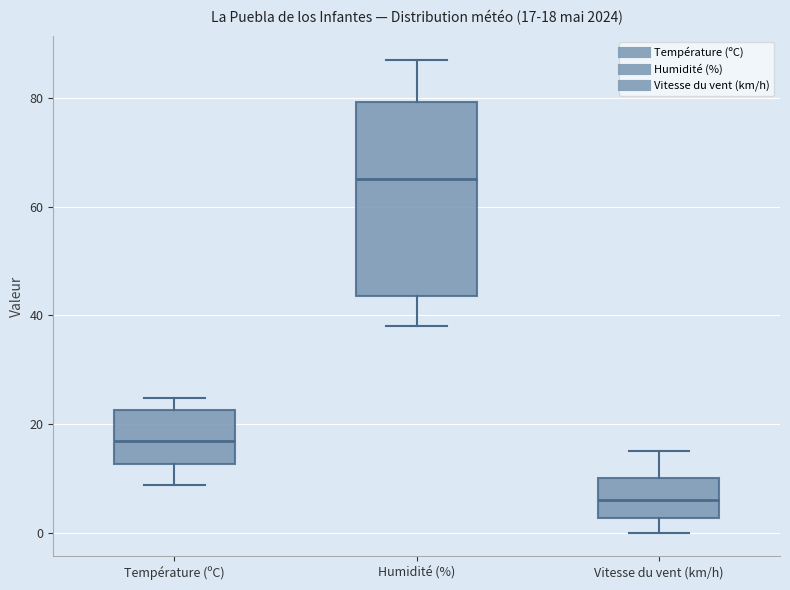

Which box has the lowest median line?

Vitesse du vent (km/h)